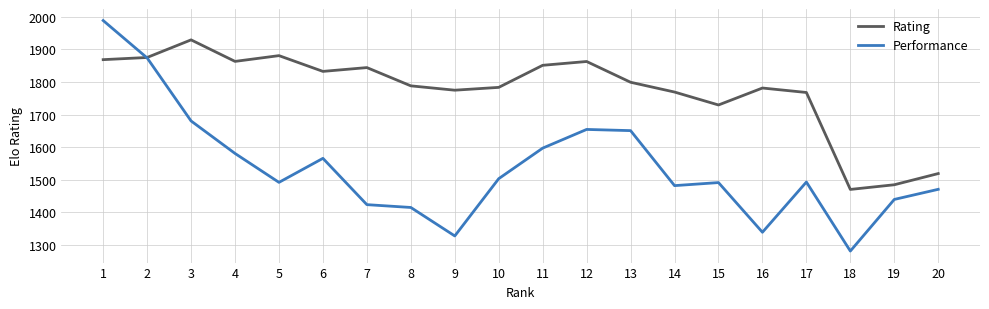

At which category is the sum across all series the highest?

1